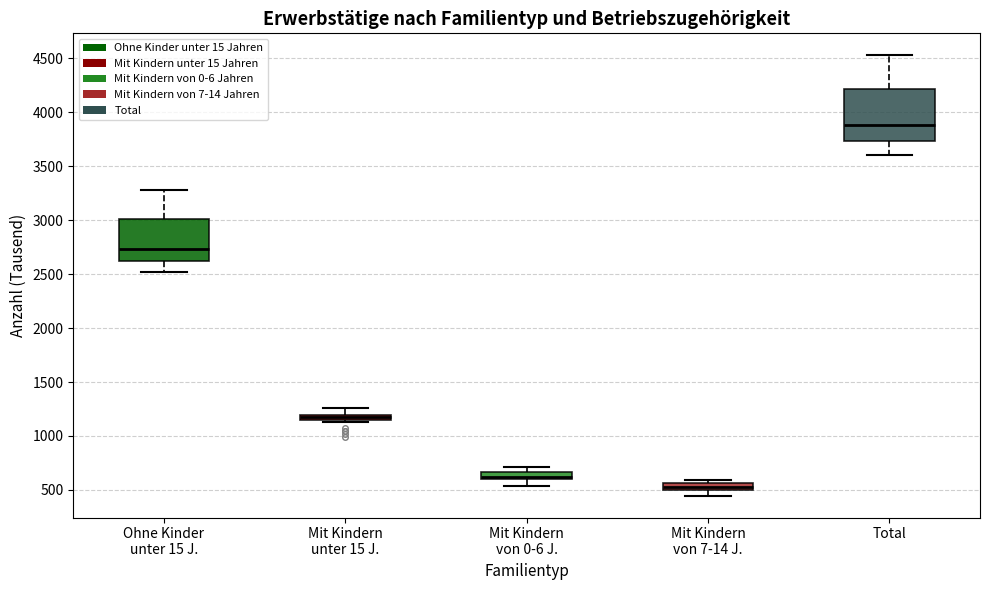

Where is the upper edge of the box for Mit Kindern unter 15 J. on the y-axis? The values are not printed on the chart, so give them approximately, as read against the axis.

1200